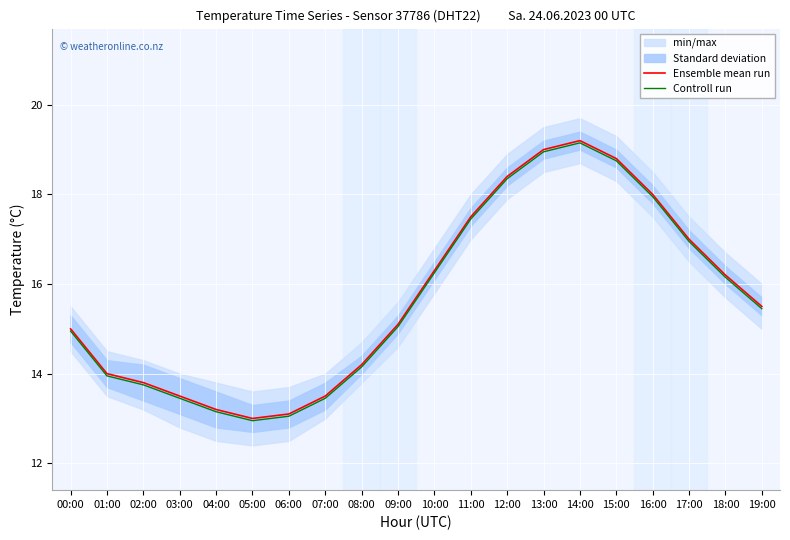

What is the difference between the Controll run values at 14:00 and 08:00?

5.0